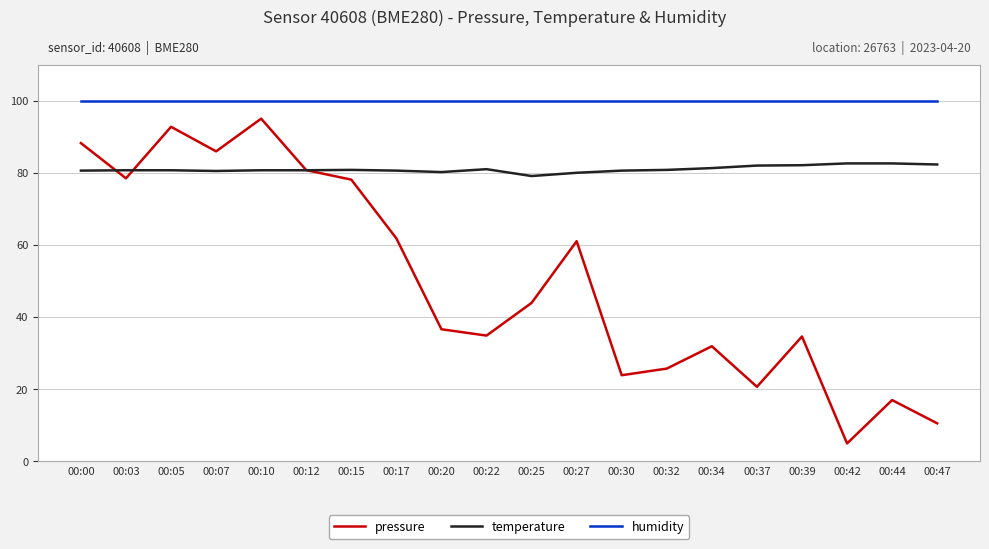

True or false: temperature and humidity intersect in this chart.

False